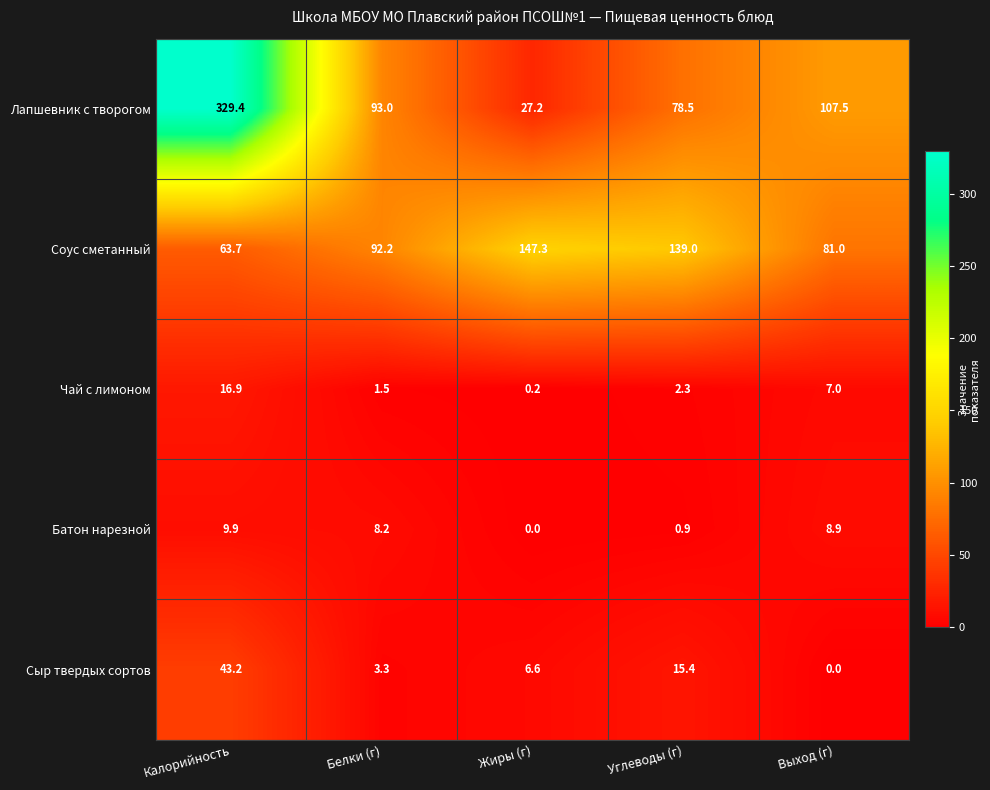

At Жиры (г), list the series in order from largest to smallest.

Соус сметанный, Лапшевник с творогом, Сыр твердых сортов, Чай с лимоном, Батон нарезной